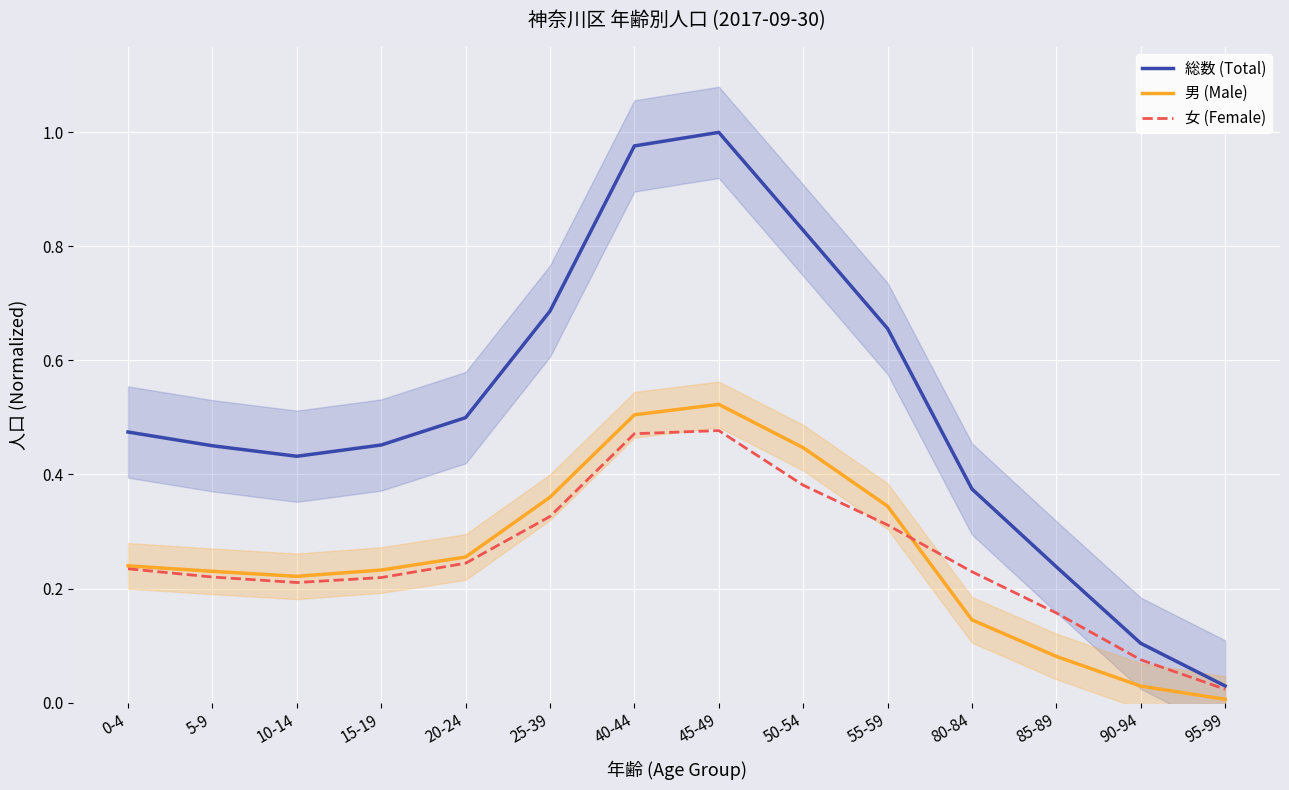

In 総数 (Total), how many points are lower than both neighbors (excluding endpoints)?

1